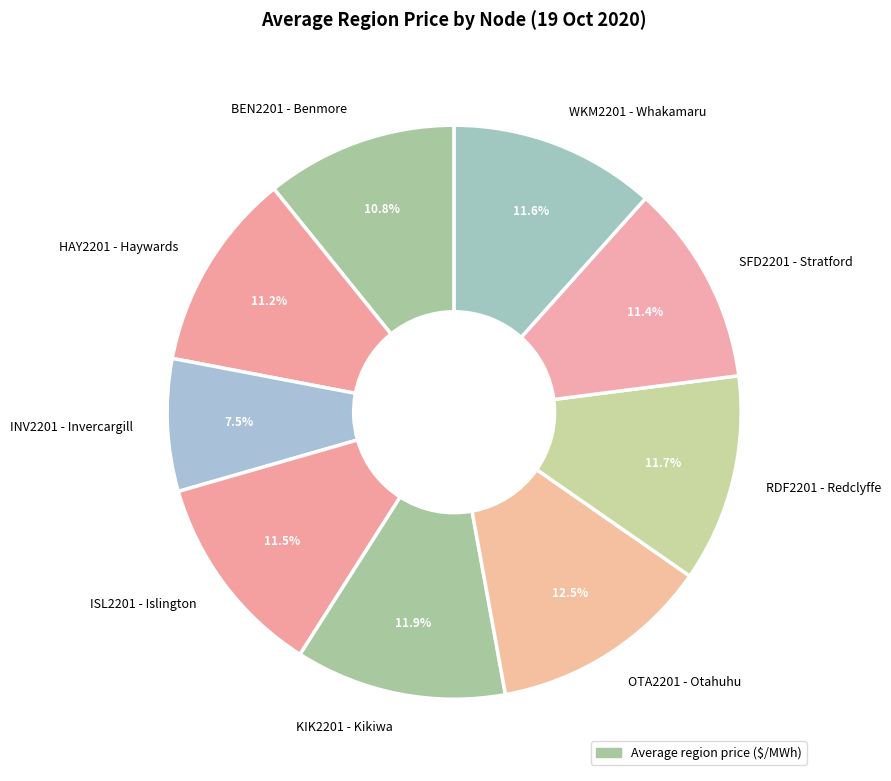

Approximately how many times larger is the value at WKM2201 - Whakamaru compared to ISL2201 - Islington?

1.0